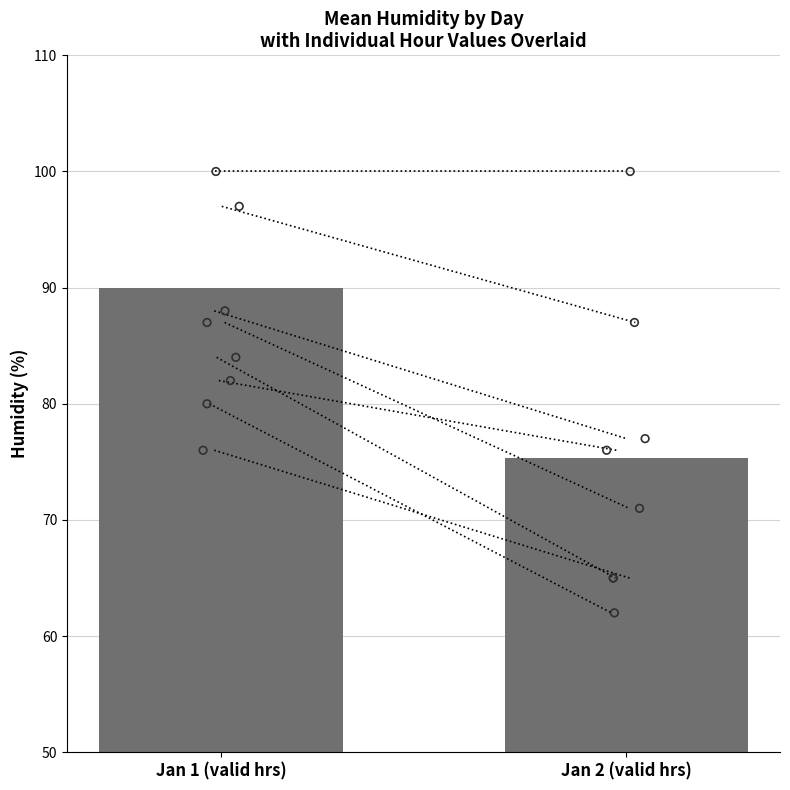

Approximately how many times larger is the value at Jan 1 (valid hrs) compared to Jan 2 (valid hrs)?

1.2